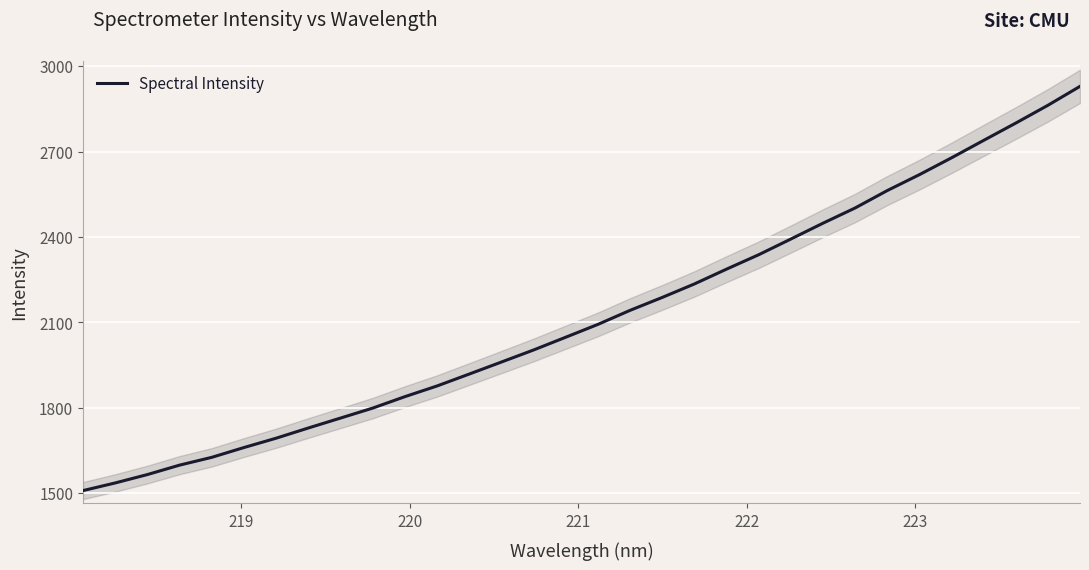

How many lines are shown in the chart?

1